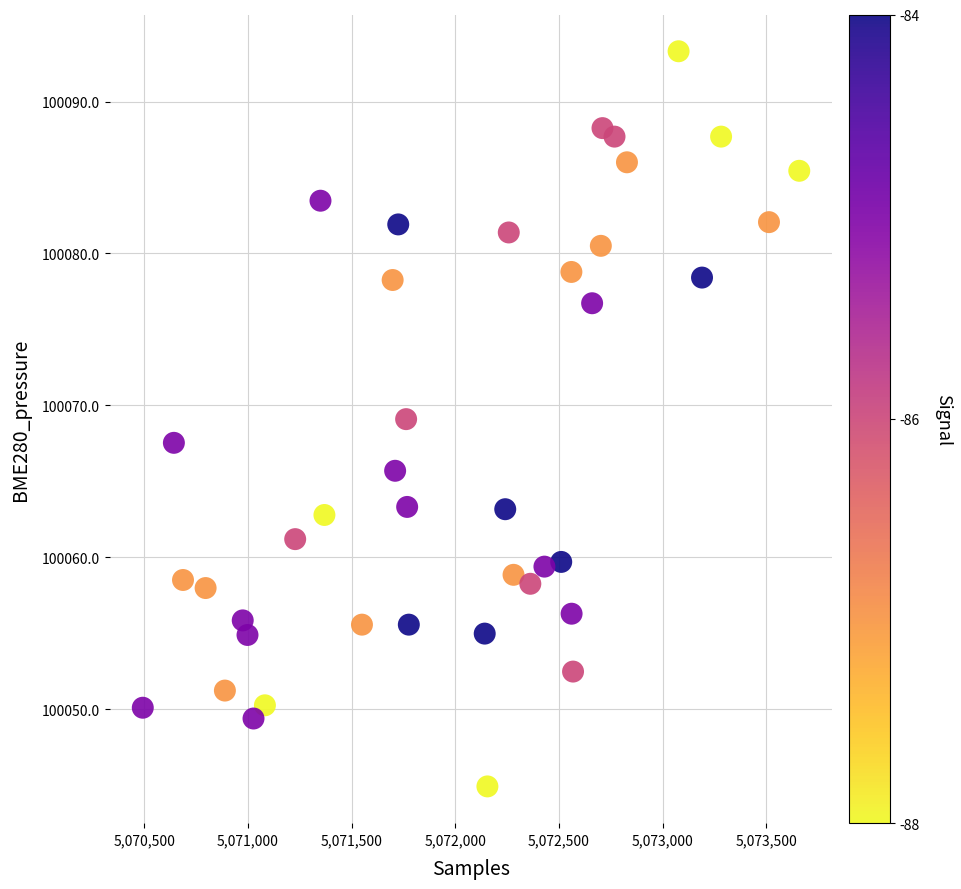

What is the range of X values (max minus min)?

3166.0